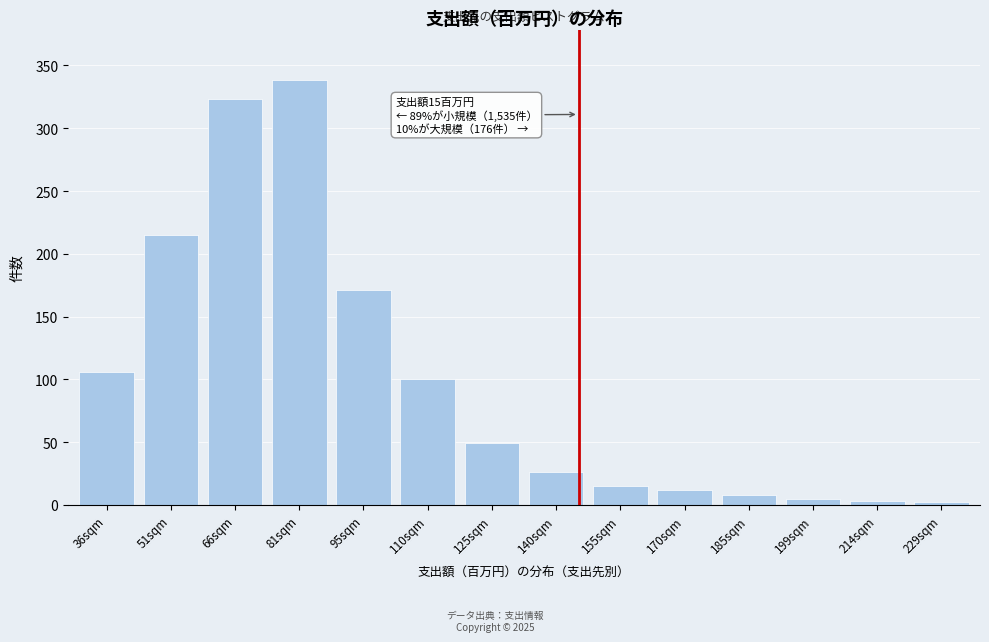

The chart shows a value of 31 at 125sqm. True or false?

False